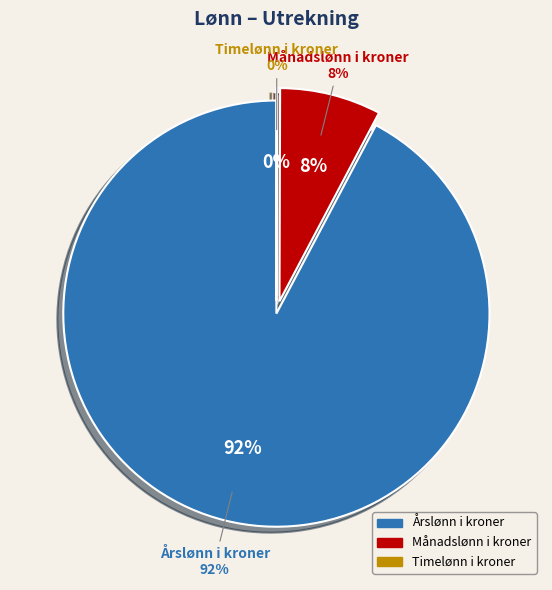

Which category has the smallest portion of the pie?

Timelønn i kroner